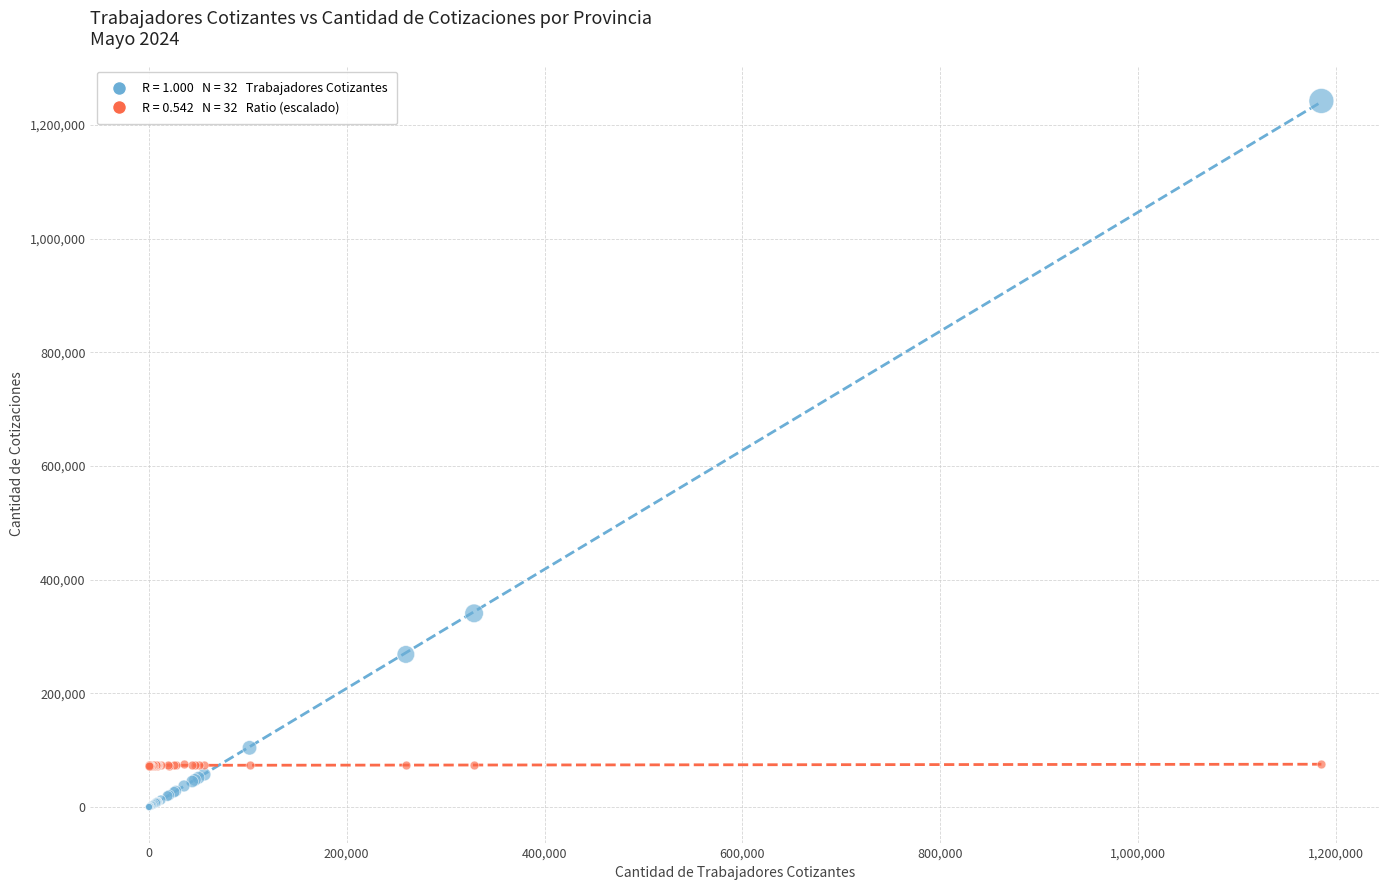

Across all series, what Y value is closest to 621261?

340984.0